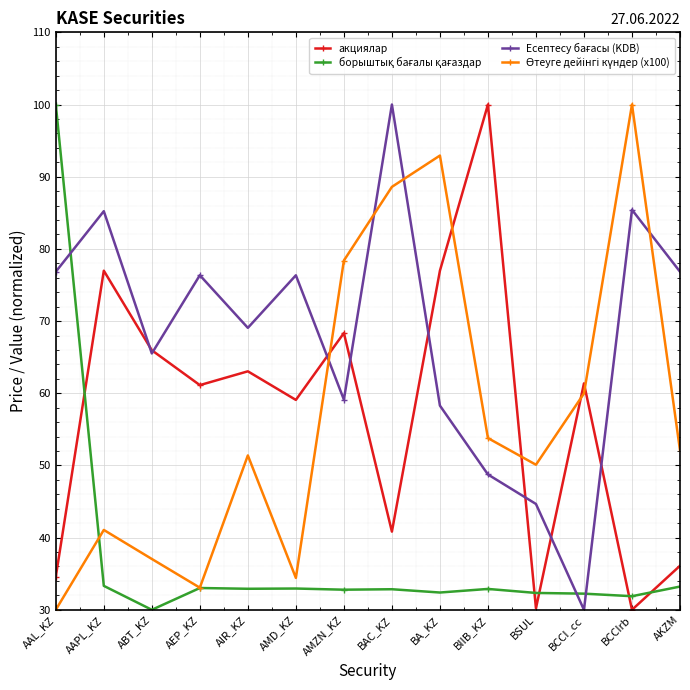

What is the value of the акциялар point at the 8th from the left?

40.8